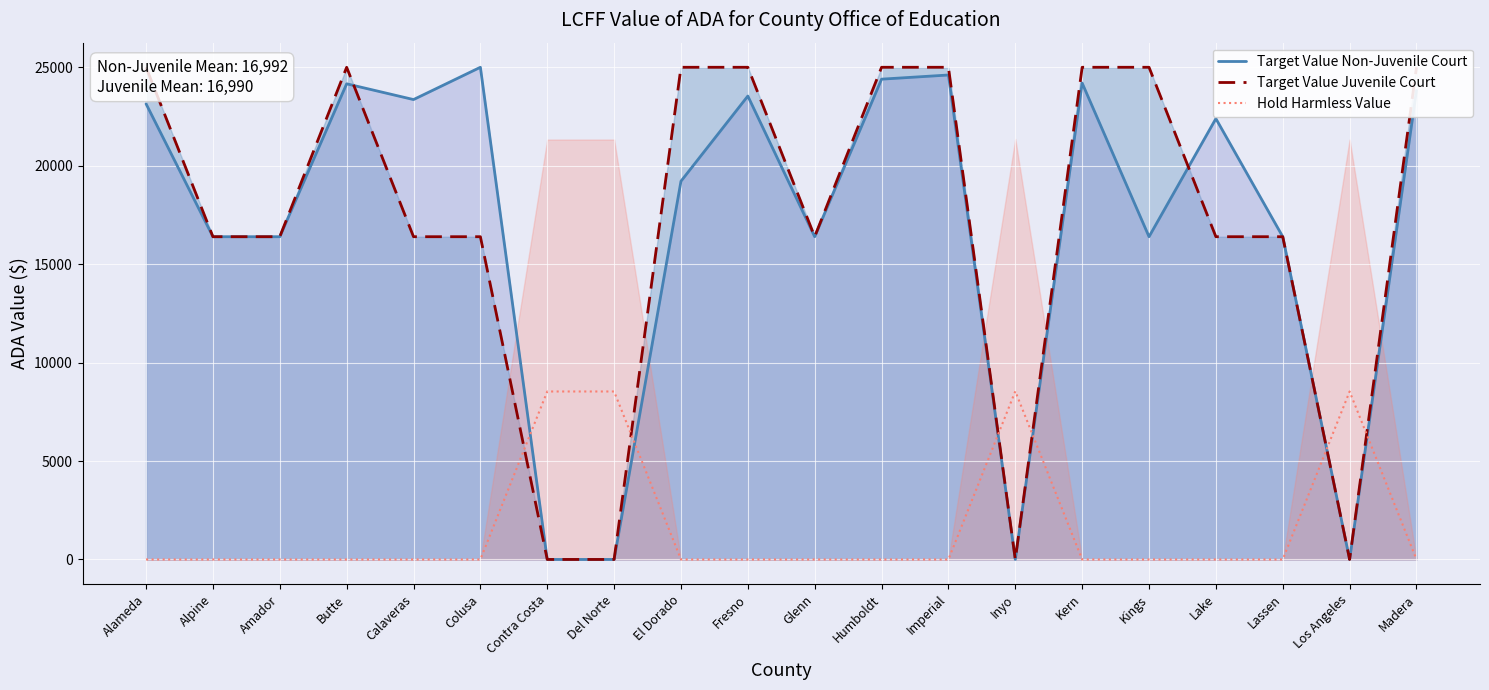

What is the value of the Target Value Non-Juvenile Court point at the 16th from the left?

16395.4